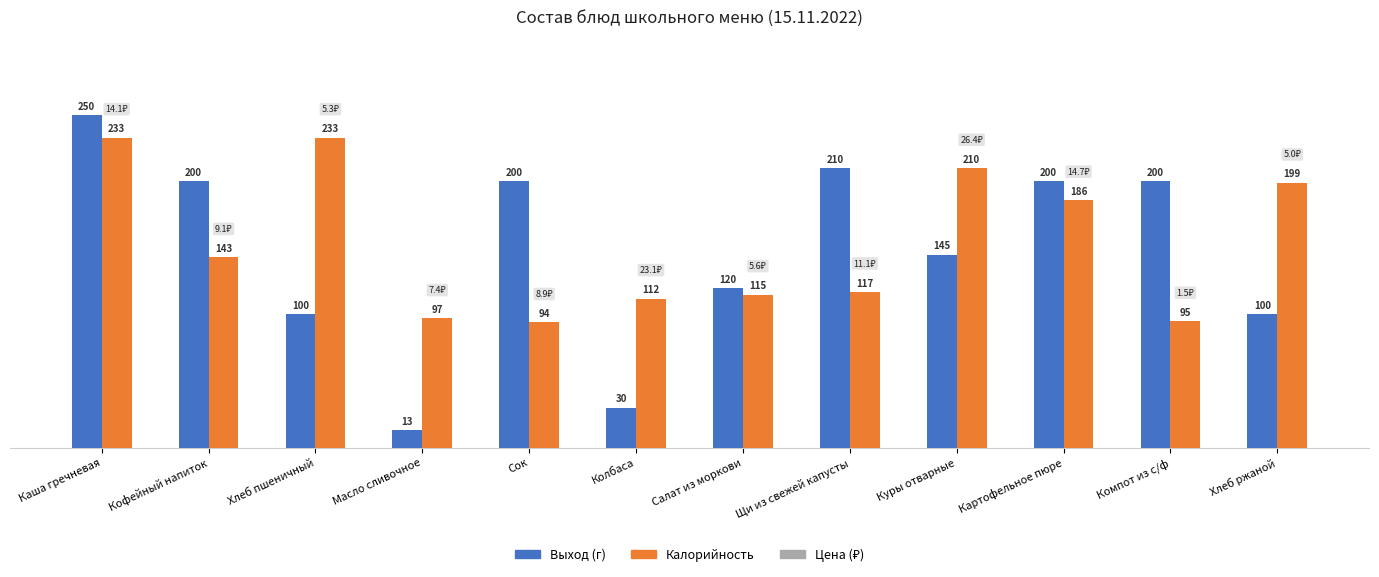

Are the bars horizontal?

No